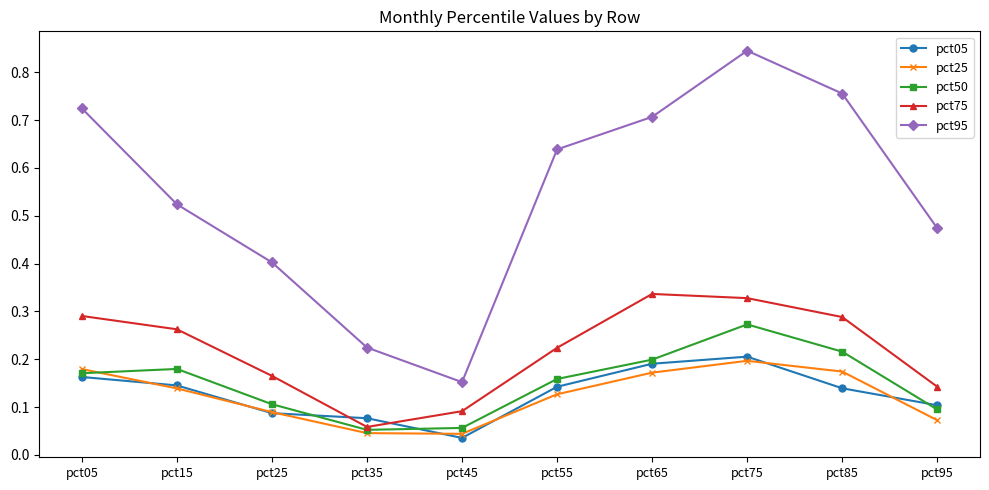

Which series has the largest range (max minus min)?

pct95